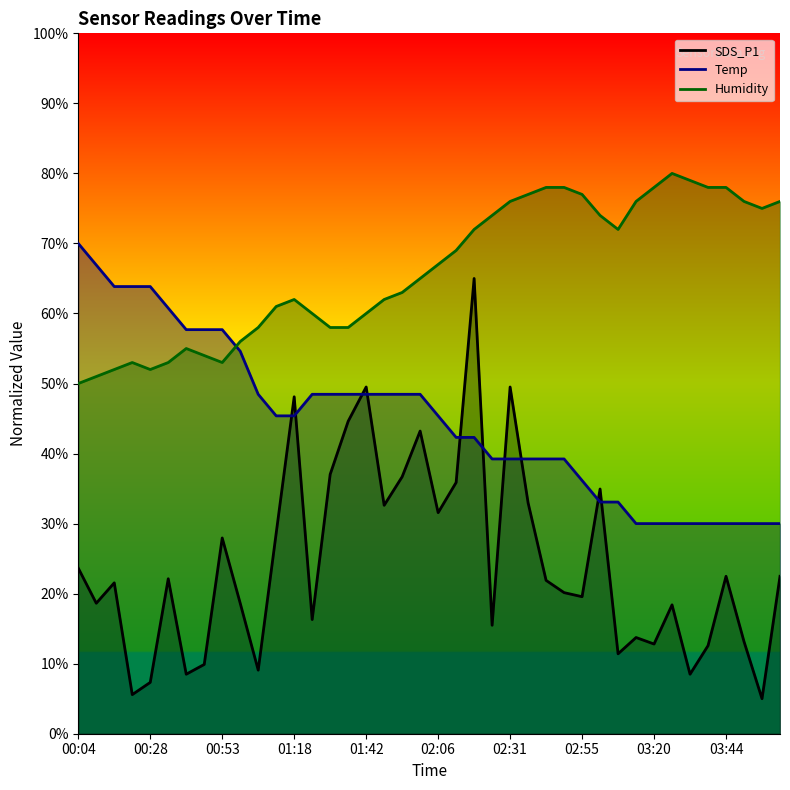

What is the label of the 37th point from the left?

03:44